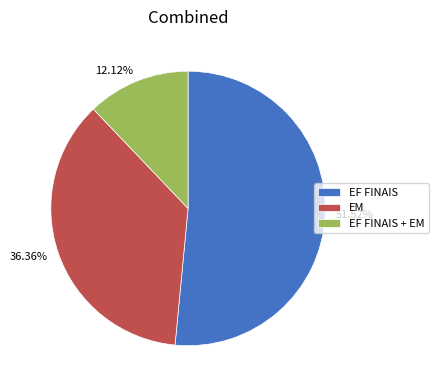

Is there a majority slice in this chart?

Yes